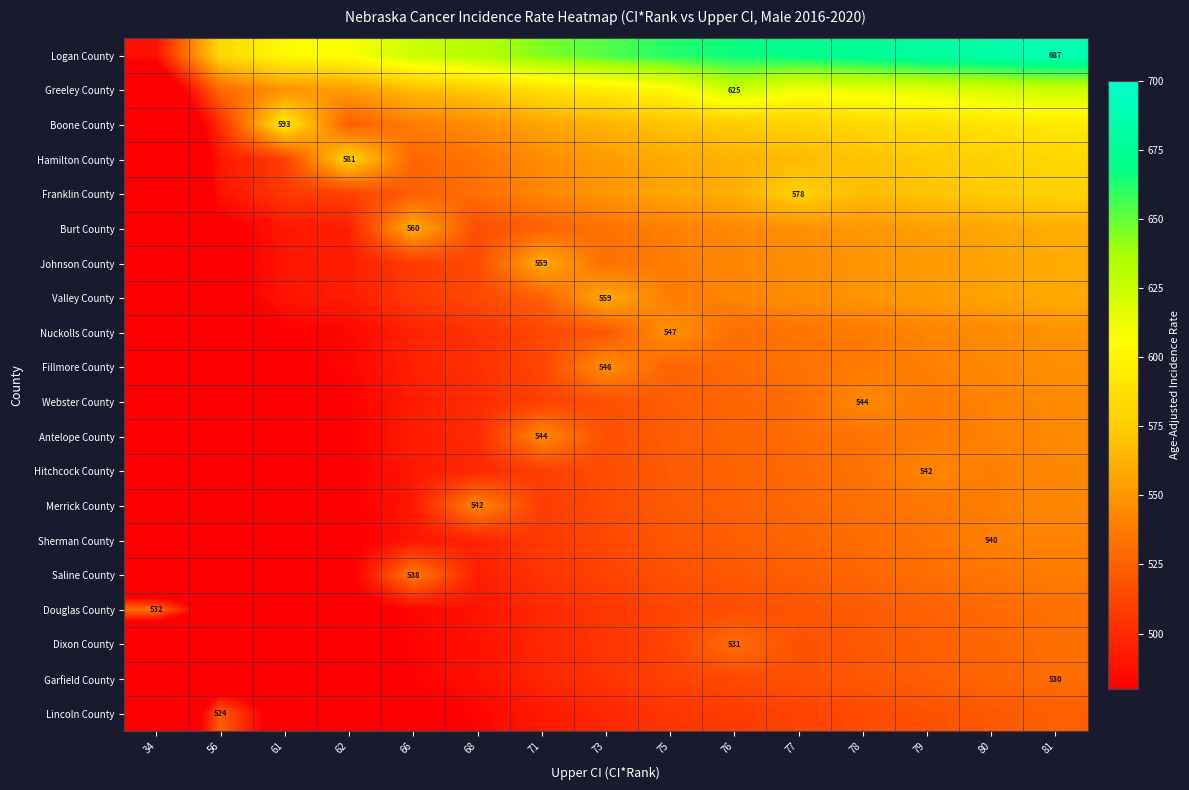

At how many categories does at least one series exceed 386?

15